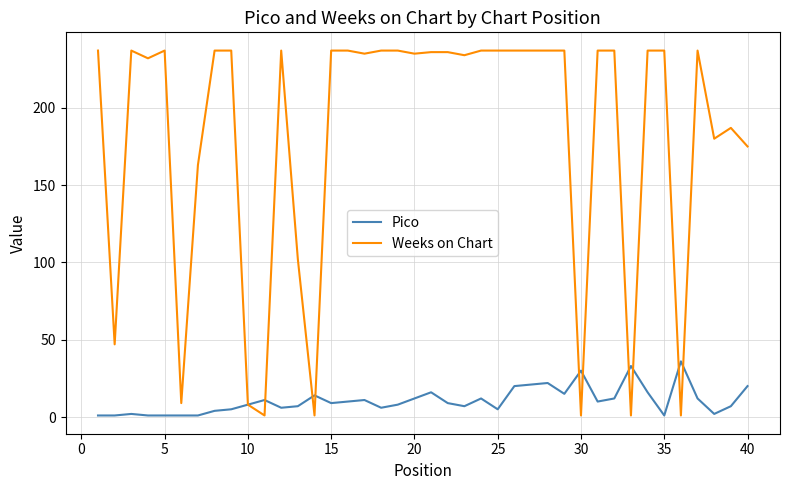

Does the chart display data point markers on the line(s)?

No